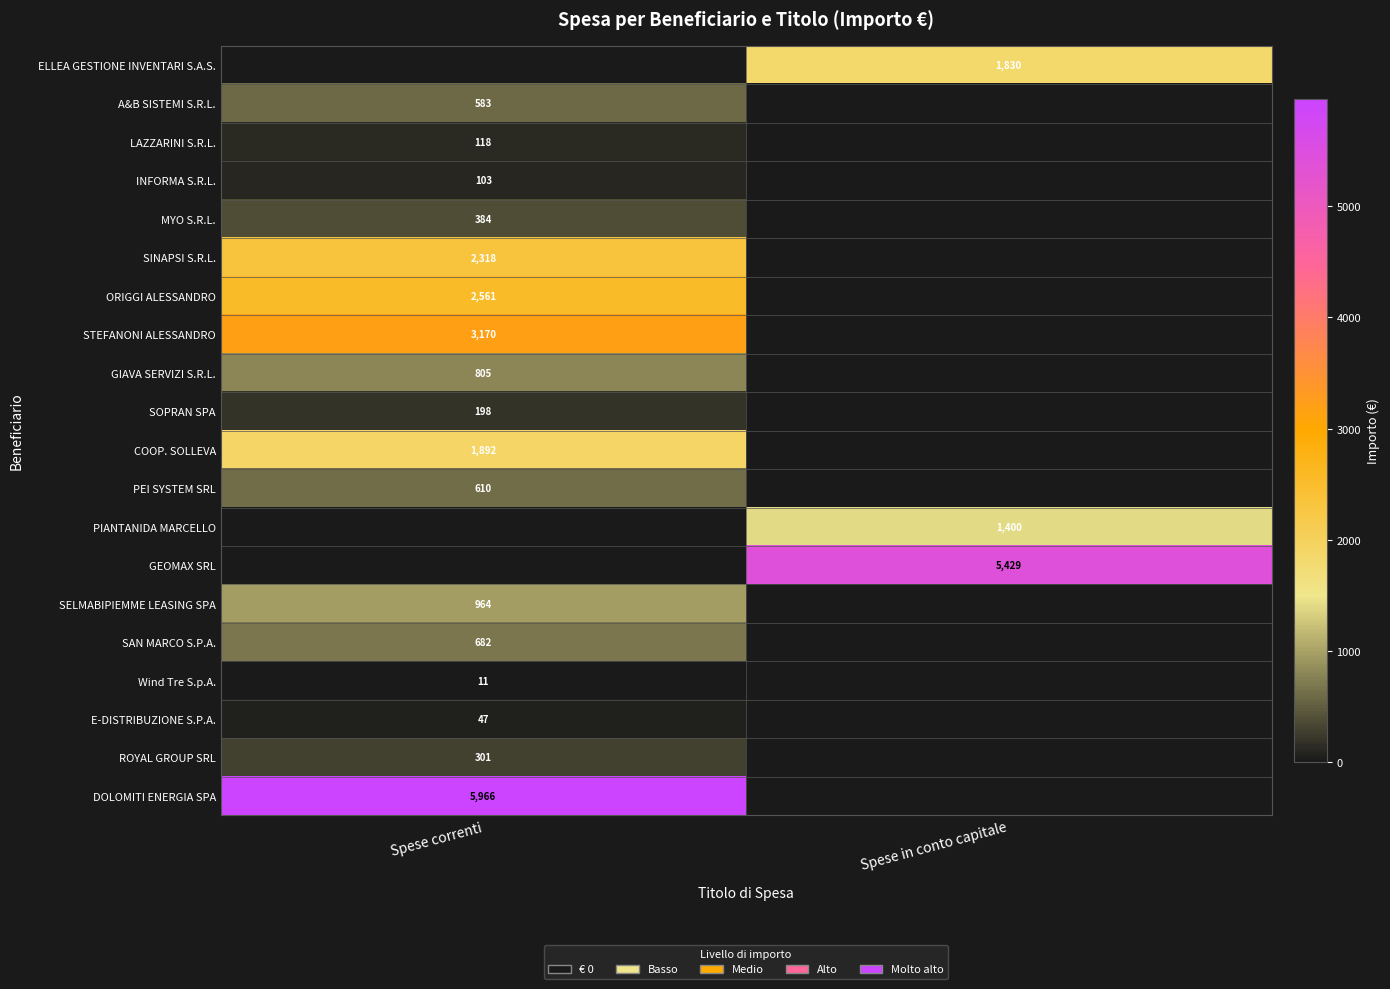

At which category is the sum across all series the highest?

Spese correnti